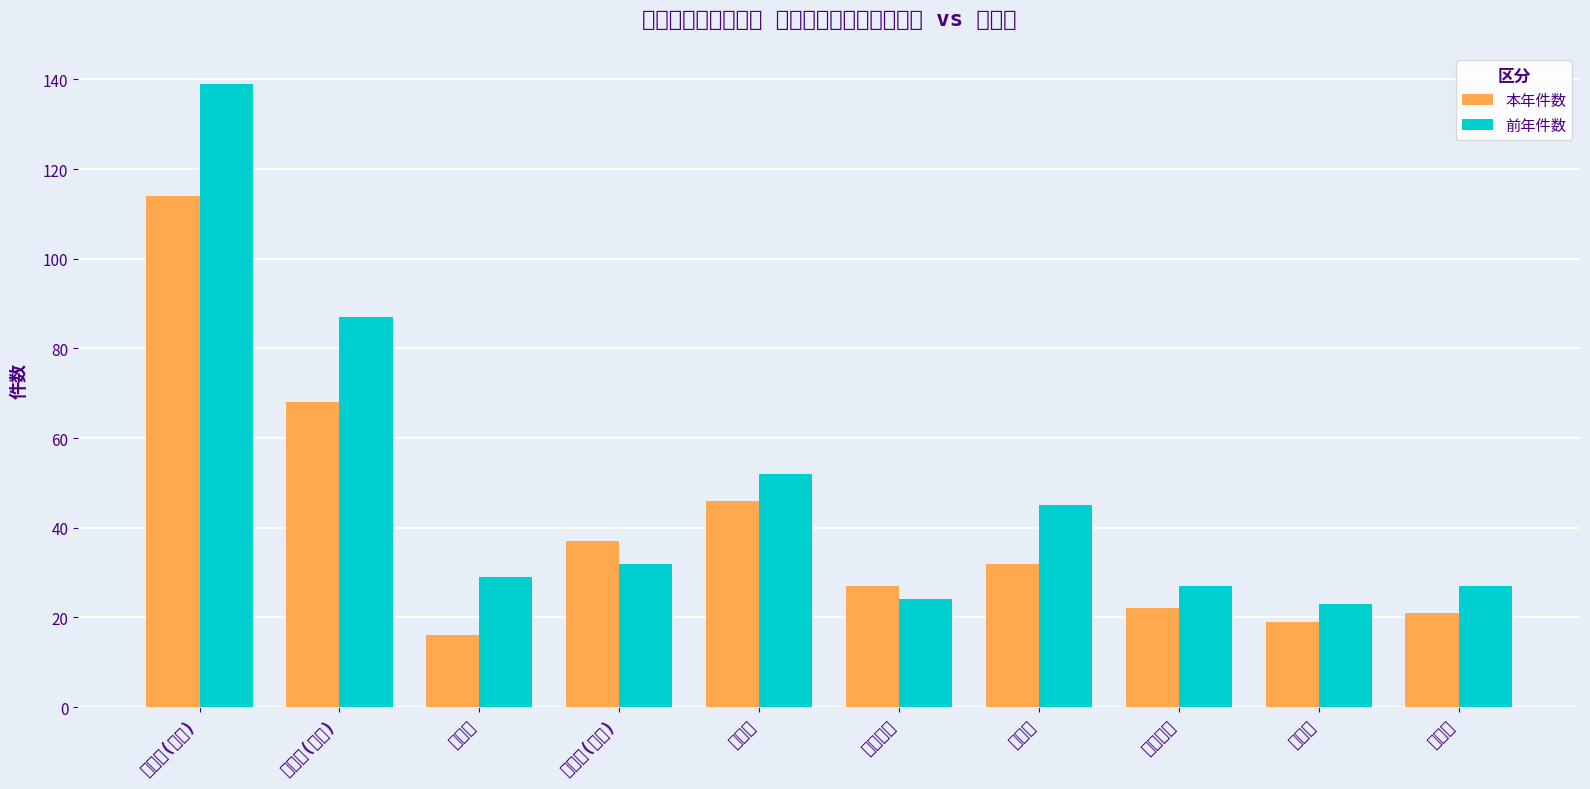

What is the maximum value shown in the chart?

139